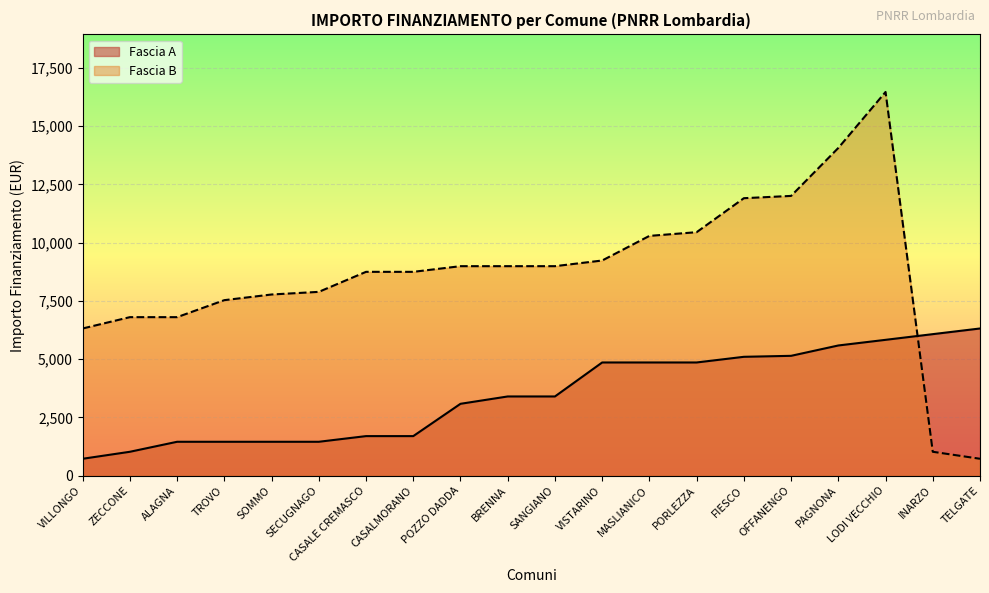

Which series has the largest total across all categories?

Fascia B